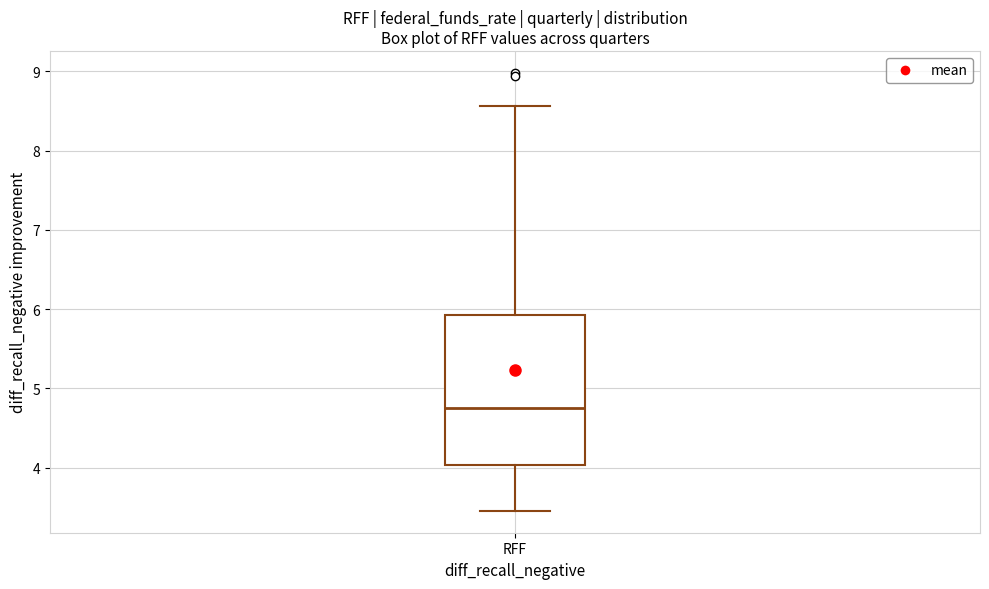

Read this box plot against the y-axis: the position of the median line, the range covered by the box, and the ends of both whiskers. The values are not printed on the chart, so give them approximately, as read against the axis.

median 4.7, box 4.0 to 5.9, whiskers 3.5 to 8.6